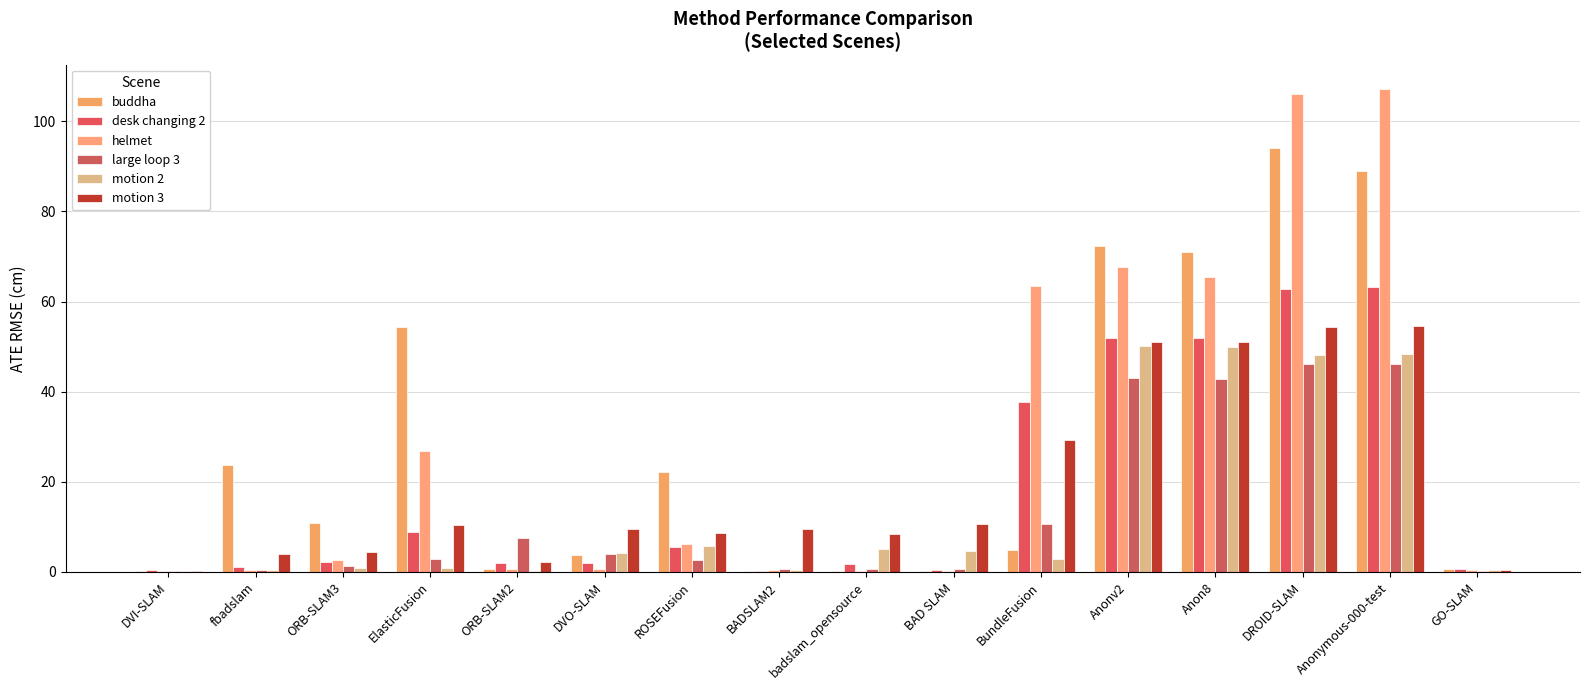

Count the number of data series in this chart.

6